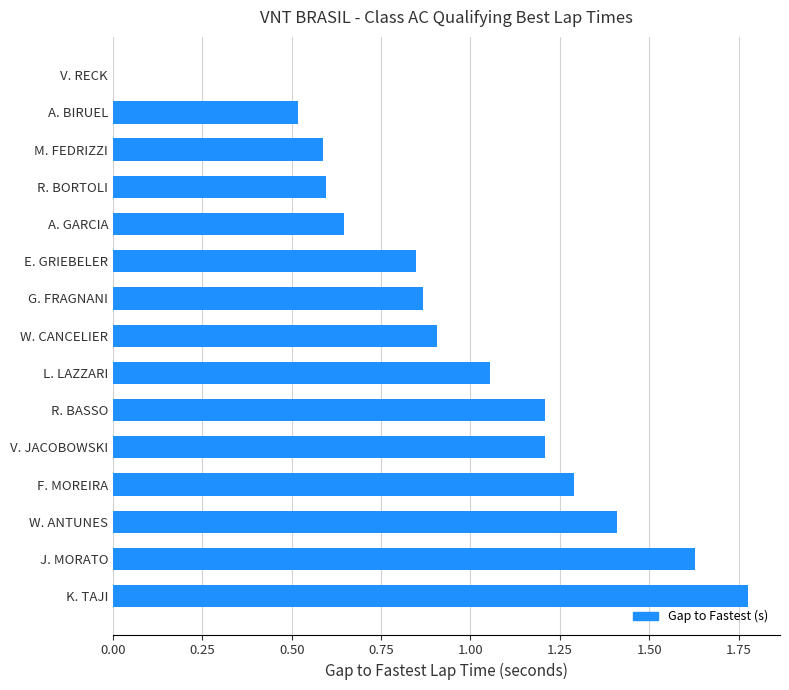

At which category does the chart reach its peak across all series?

K. TAJI